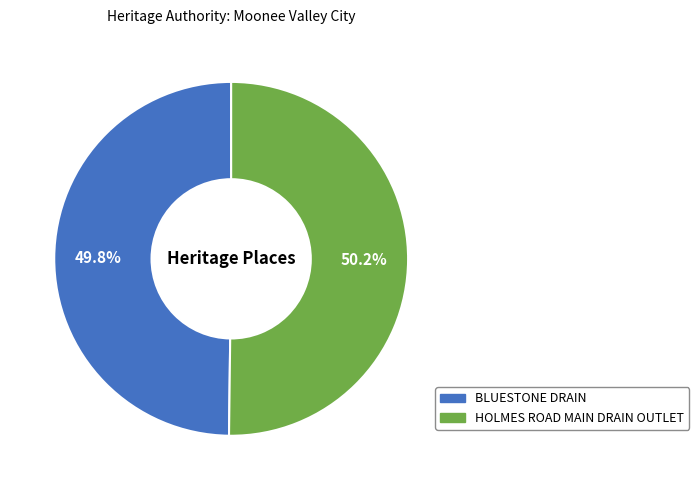

Combined, do BLUESTONE DRAIN and HOLMES ROAD MAIN DRAIN OUTLET account for over 50%?

Yes